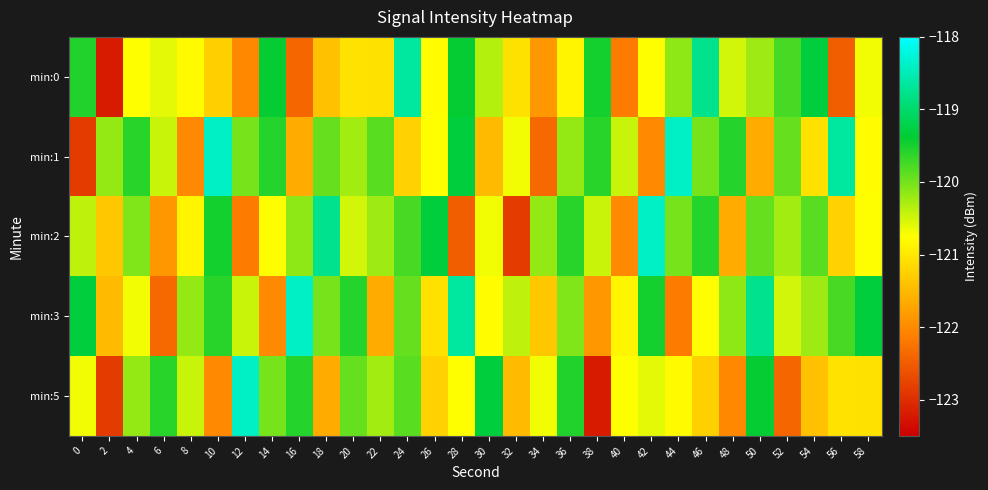

What is the difference between the highest and lowest values at 34?

2.2